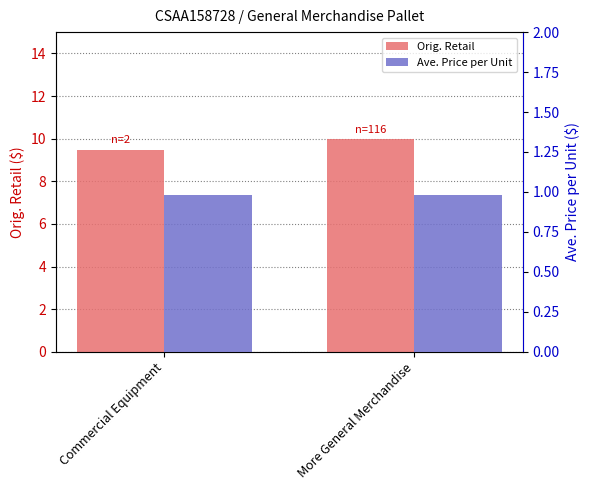

True or false: Ave. Price per Unit has a value of 1.0 at Commercial Equipment.

True